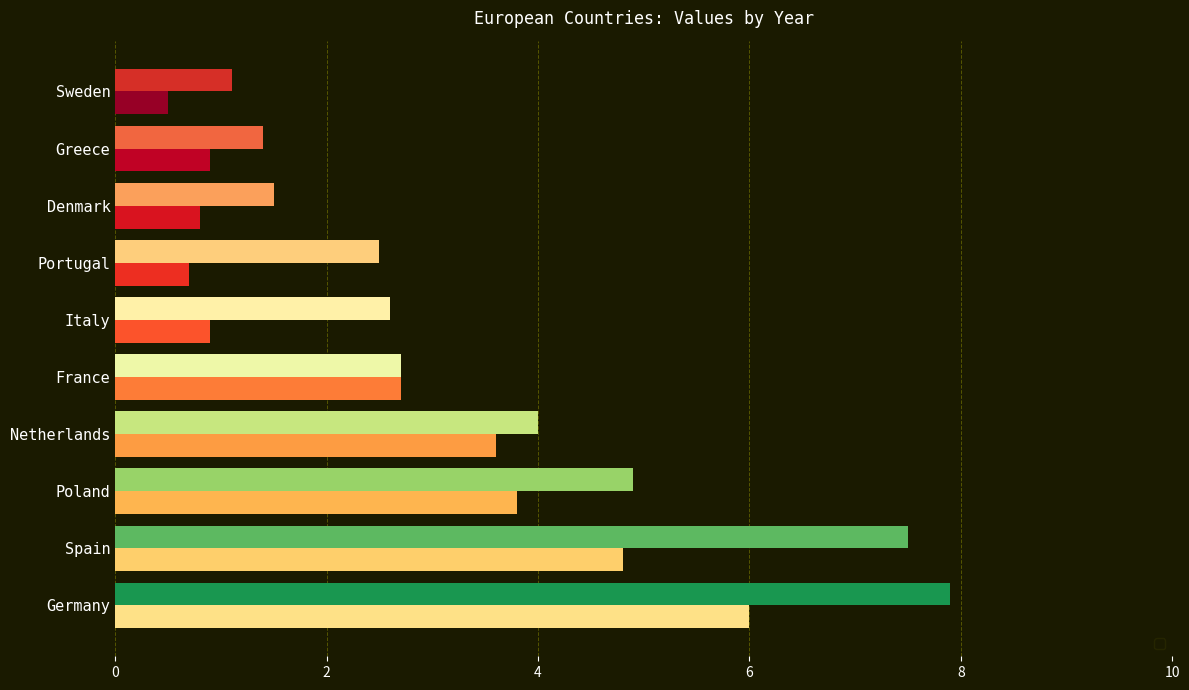

The value of _2021 at Germany is 6.0. True or false?

True